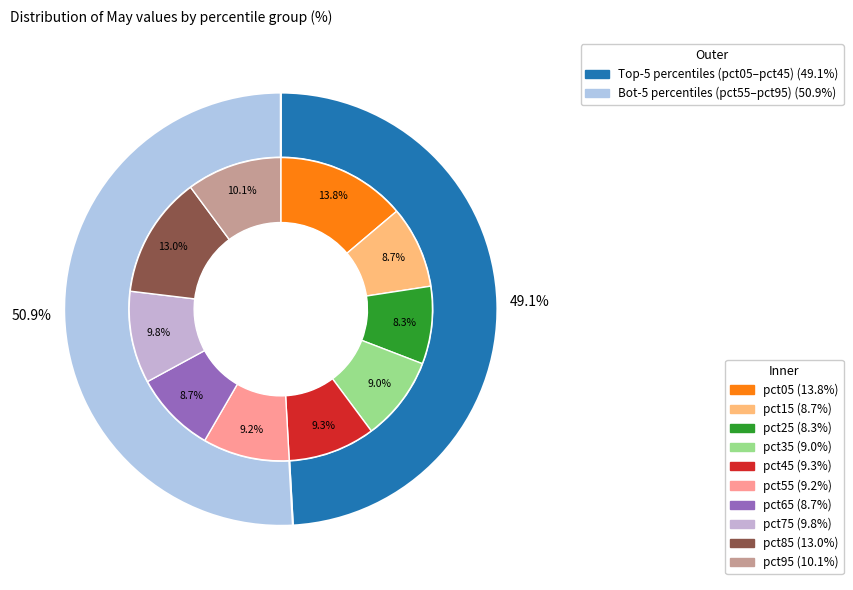

Does any single category account for the majority?

No